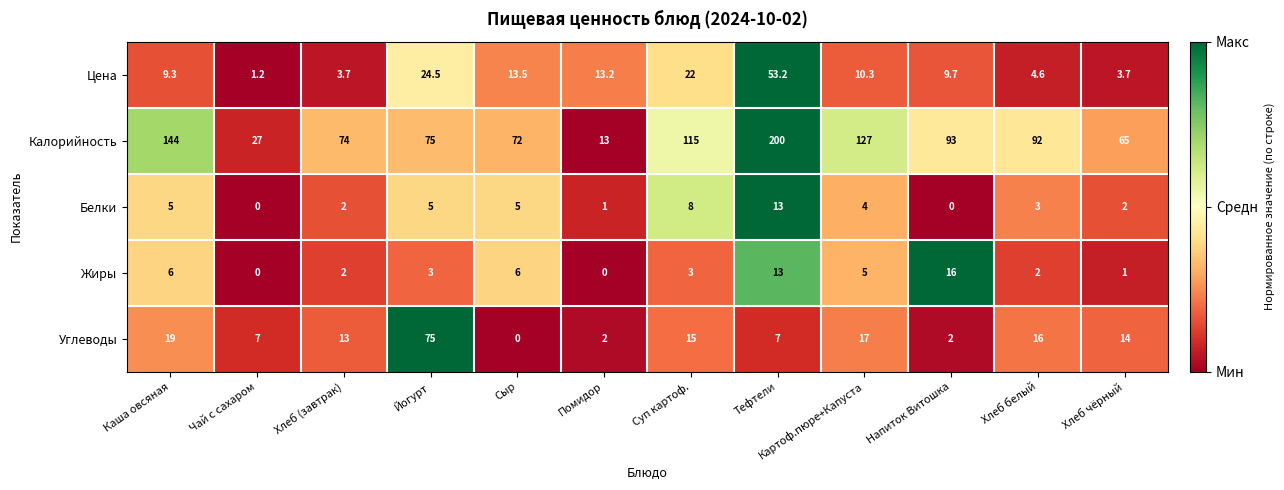

True or false: Цена has a value of 6.3 at Хлеб чёрный.

False